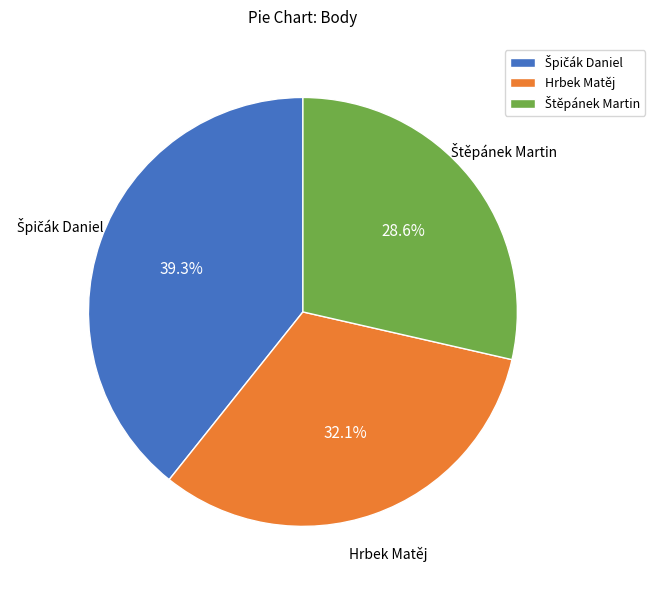

To the nearest percent, what is the difference between the largest and smallest slice percentages?

11%